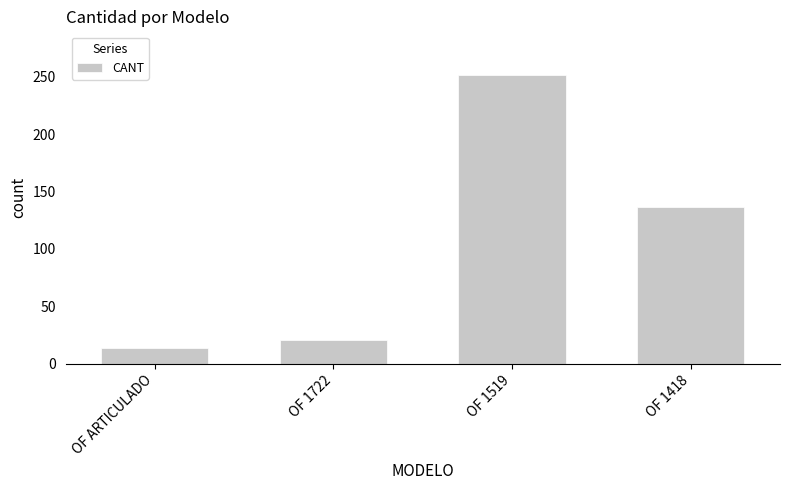

Rank the categories by value from highest to lowest.

OF 1519, OF 1418, OF 1722, OF ARTICULADO